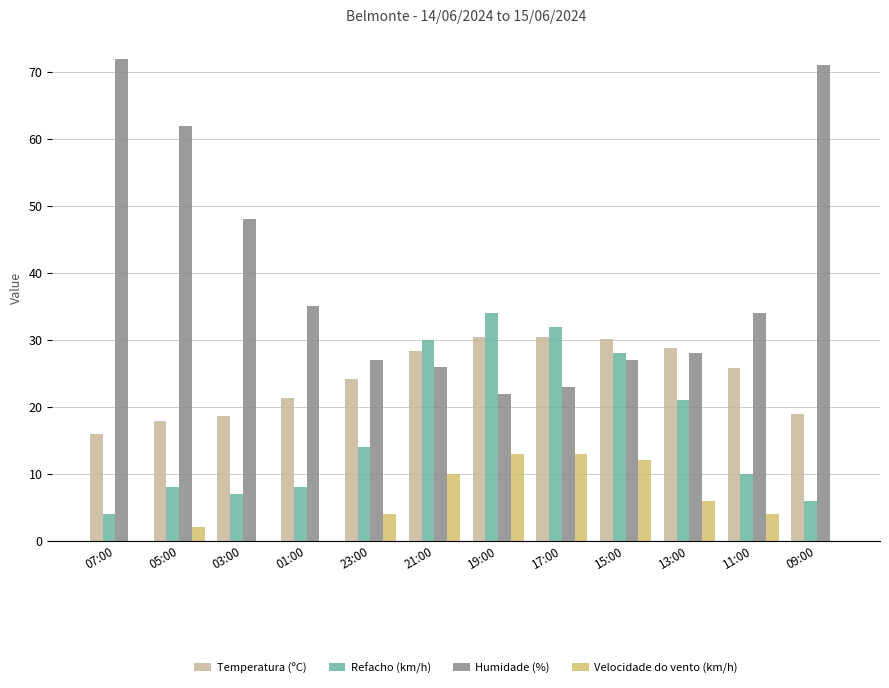

Are the bars horizontal?

No